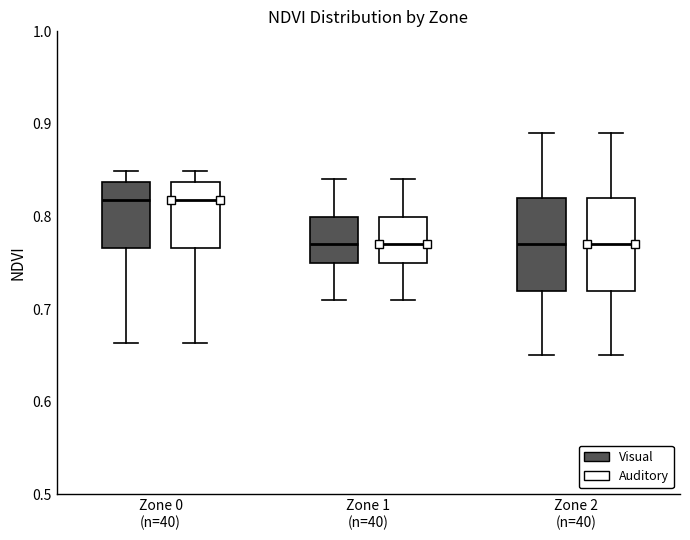

Reading left to right, read every box against the y-axis: the position of its median line, the range the box covers, and the ends of its whiskers. The values are not printed on the chart, so give them approximately, as read against the axis.

Zone 0 (n=40) (Visual): median 0.82, box 0.77 to 0.84, whiskers 0.66 to 0.85
Zone 0 (n=40) (Auditory): median 0.82, box 0.77 to 0.84, whiskers 0.66 to 0.85
Zone 1 (n=40) (Visual): median 0.77, box 0.75 to 0.80, whiskers 0.71 to 0.84
Zone 1 (n=40) (Auditory): median 0.77, box 0.75 to 0.80, whiskers 0.71 to 0.84
Zone 2 (n=40) (Visual): median 0.77, box 0.72 to 0.82, whiskers 0.65 to 0.89
Zone 2 (n=40) (Auditory): median 0.77, box 0.72 to 0.82, whiskers 0.65 to 0.89